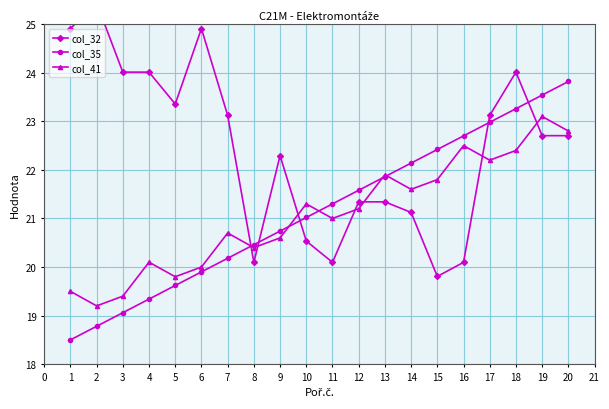

At how many categories does at least one series exceed 21?

19